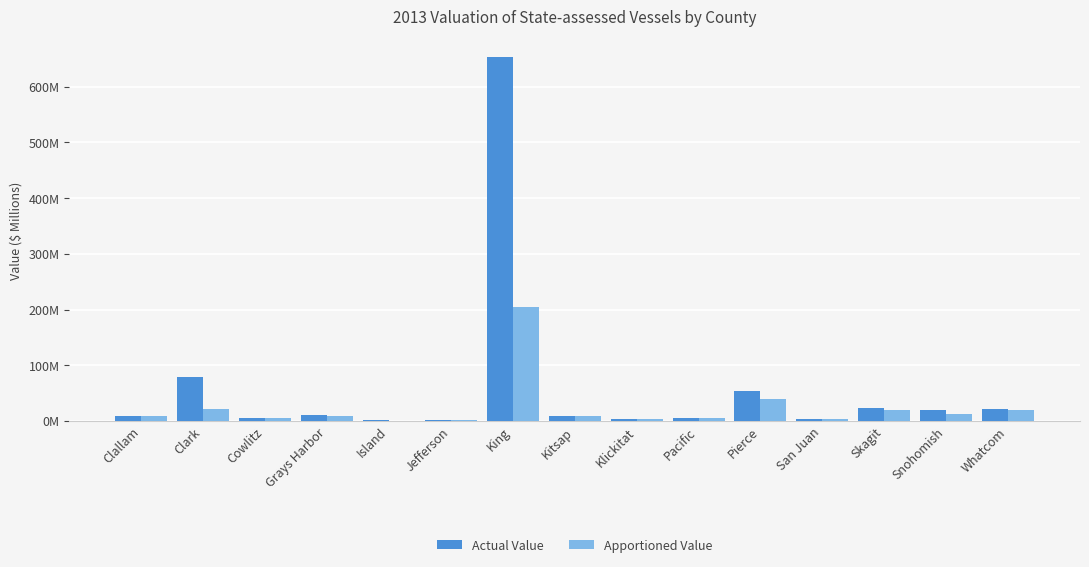

What is the total value across all series at San Juan?

7.3